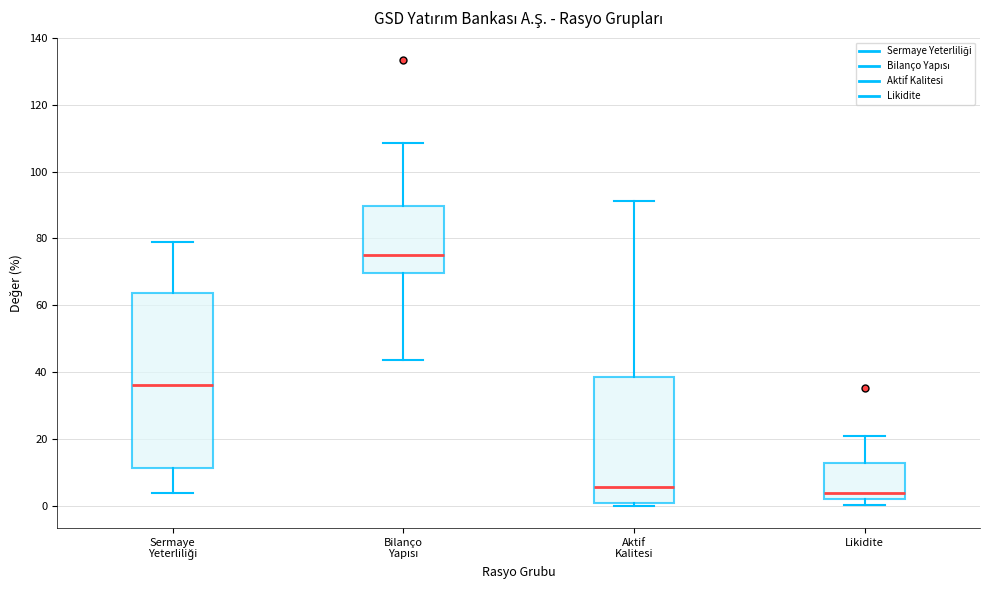

Where does the upper whisker of the box for Sermaye Yeterliliği end on the y-axis? The values are not printed on the chart, so give them approximately, as read against the axis.

78